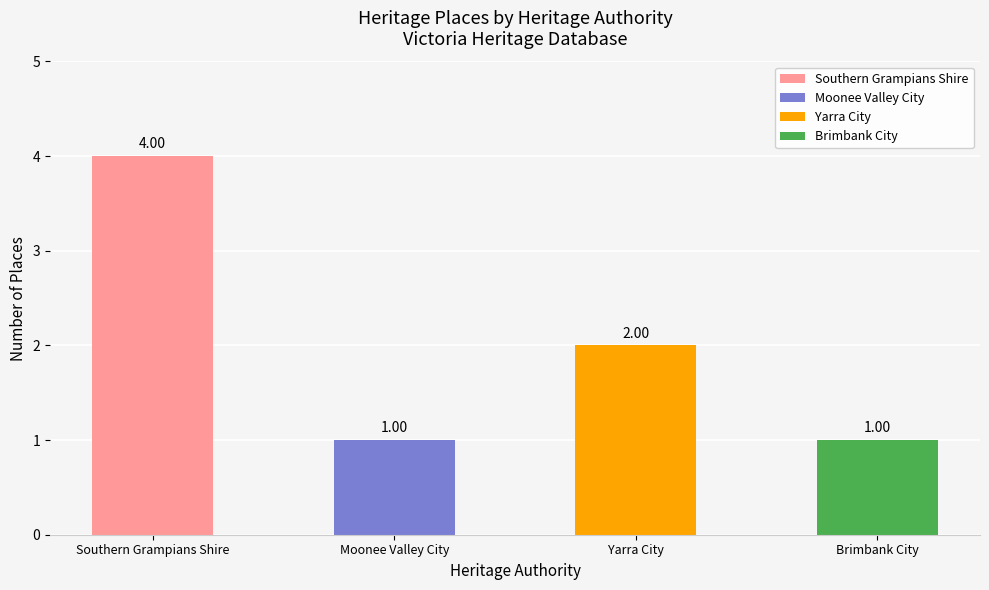

Which has a higher value, Brimbank City or Southern Grampians Shire?

Southern Grampians Shire